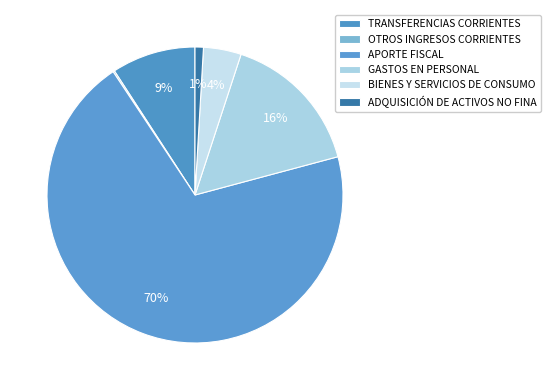

To the nearest percent, what percentage of the pie is APORTE FISCAL?

70%